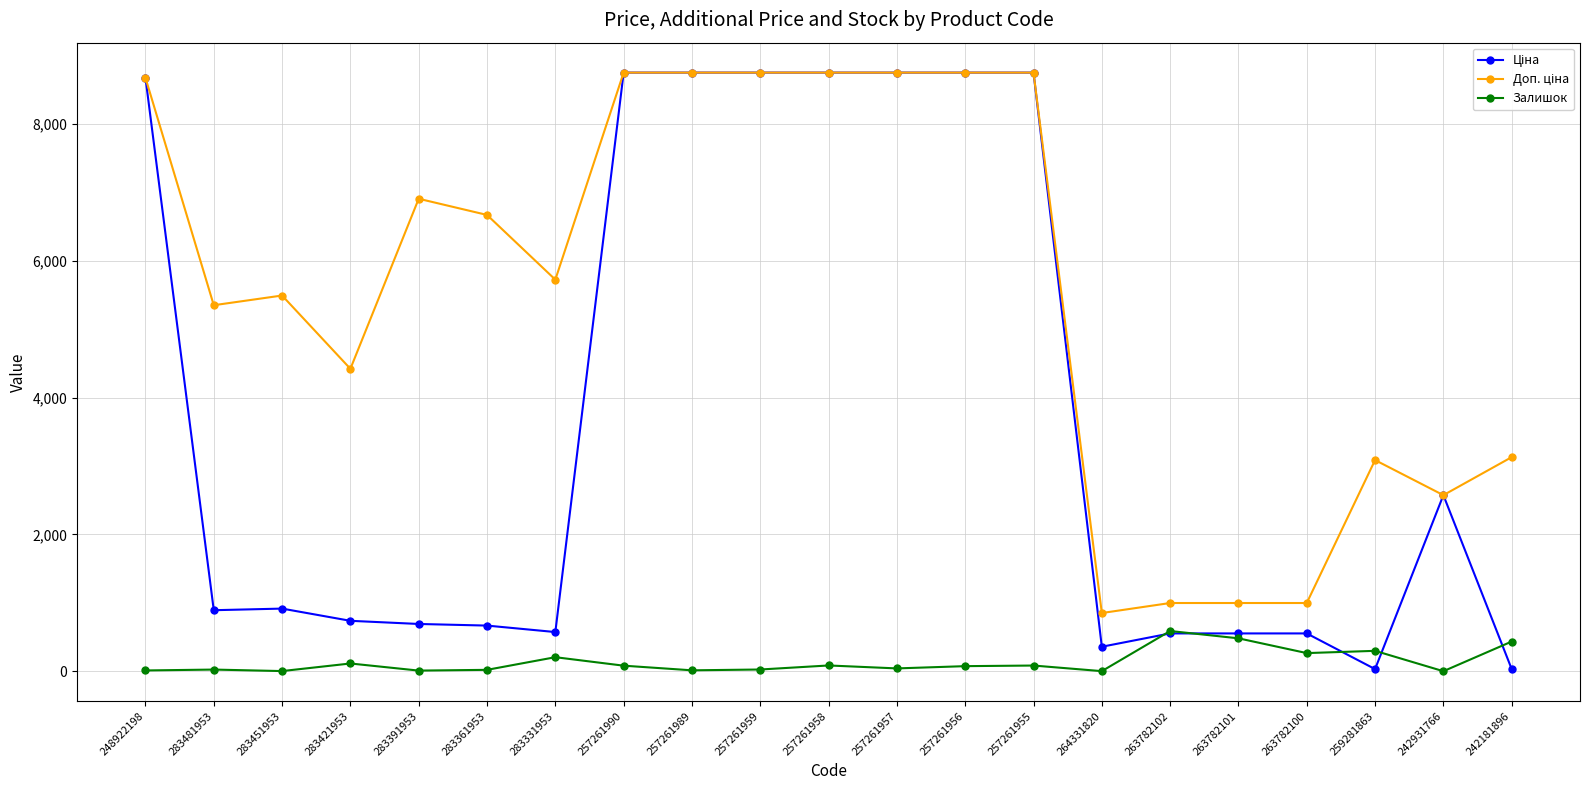

What is the maximum value shown in the chart?

8755.5